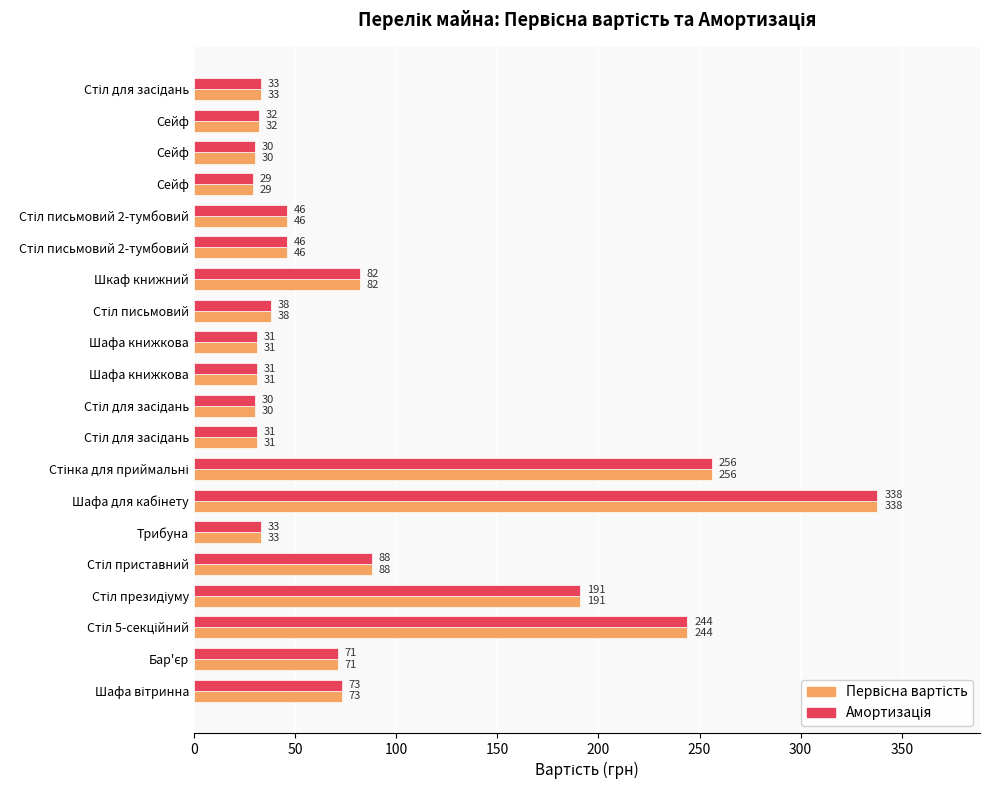

What is the greatest value displayed?

338